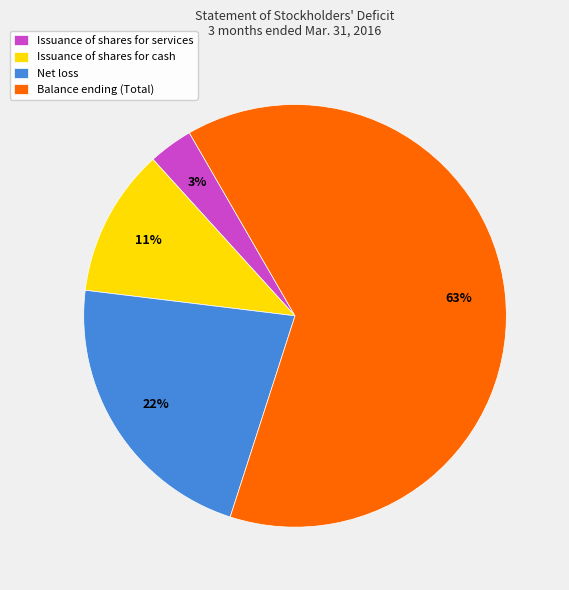

The Issuance of shares for cash slice represents 1% of the pie. True or false?

False